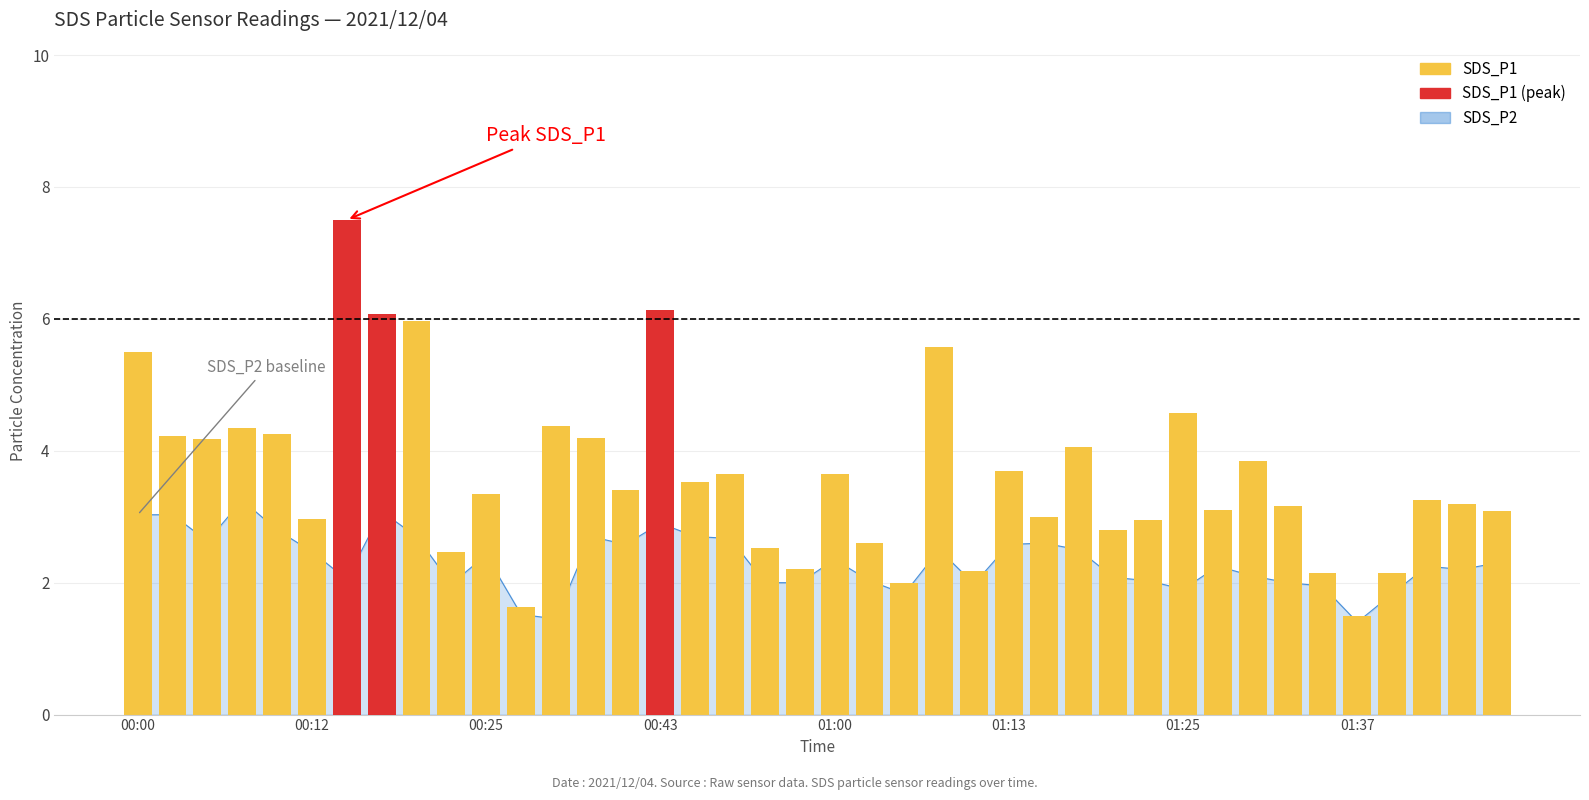

What is the change in value from 19 to 32?

+1.6